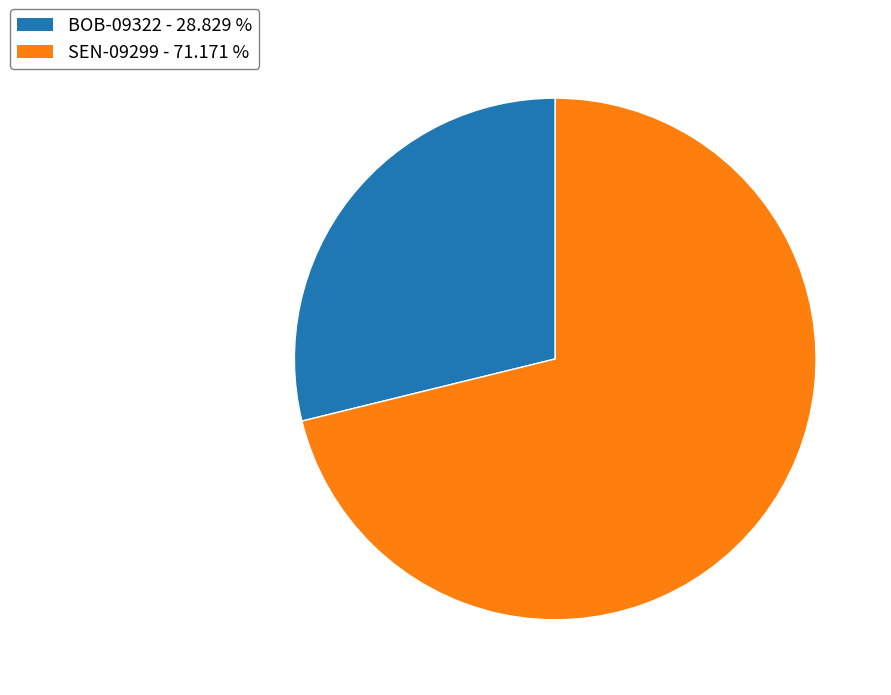

Is there a majority slice in this chart?

Yes